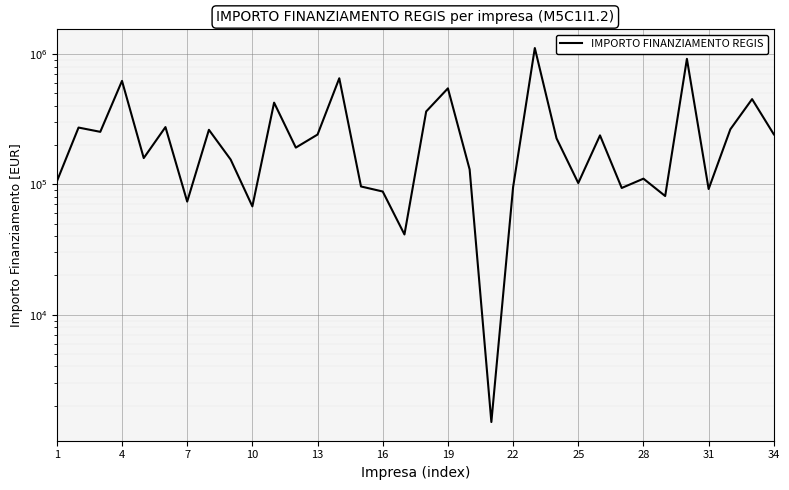

How many interior local valleys (lower than both neighbors) does the data have?

11